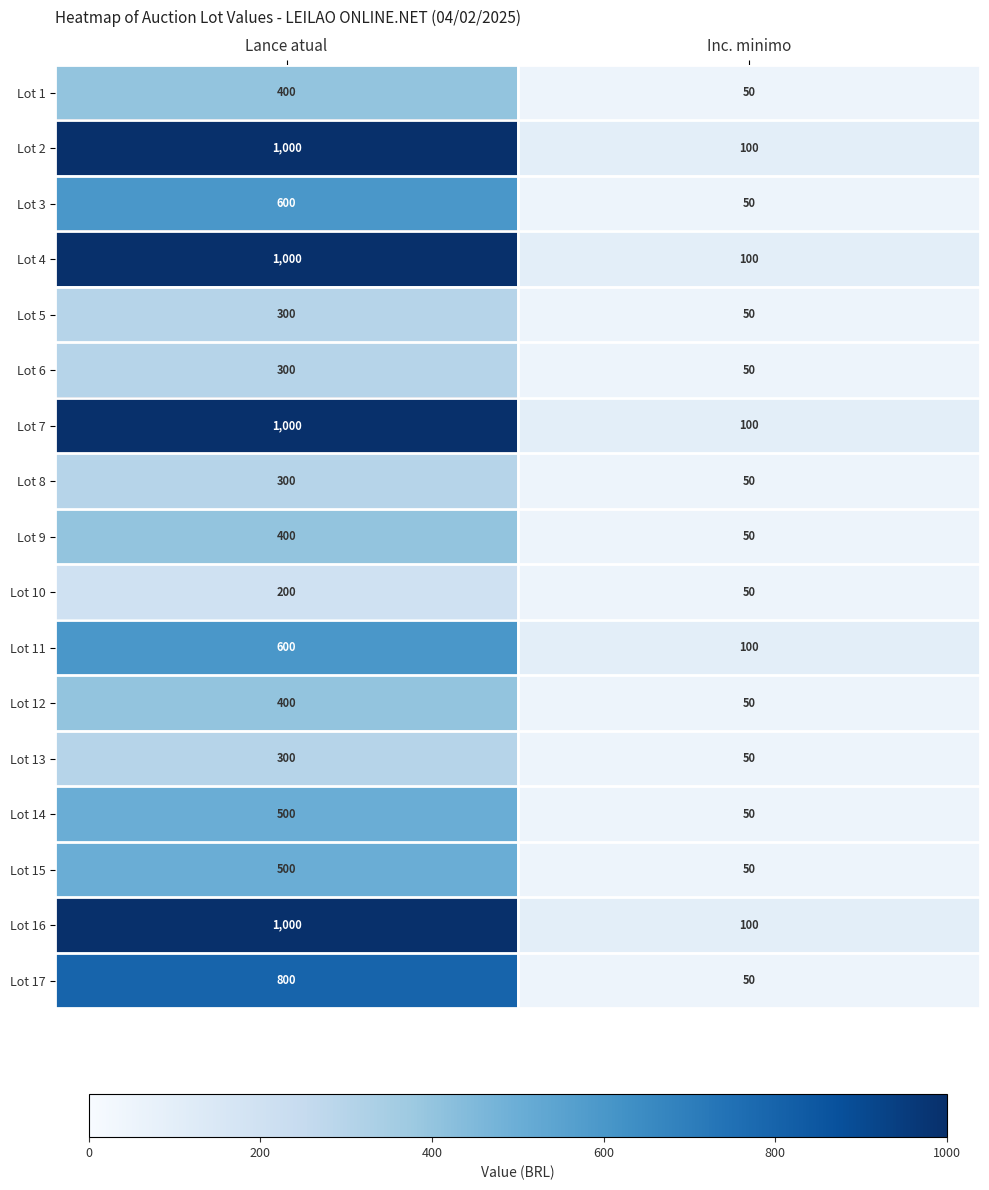

What is the difference between the highest and lowest values at Lance atual?

800